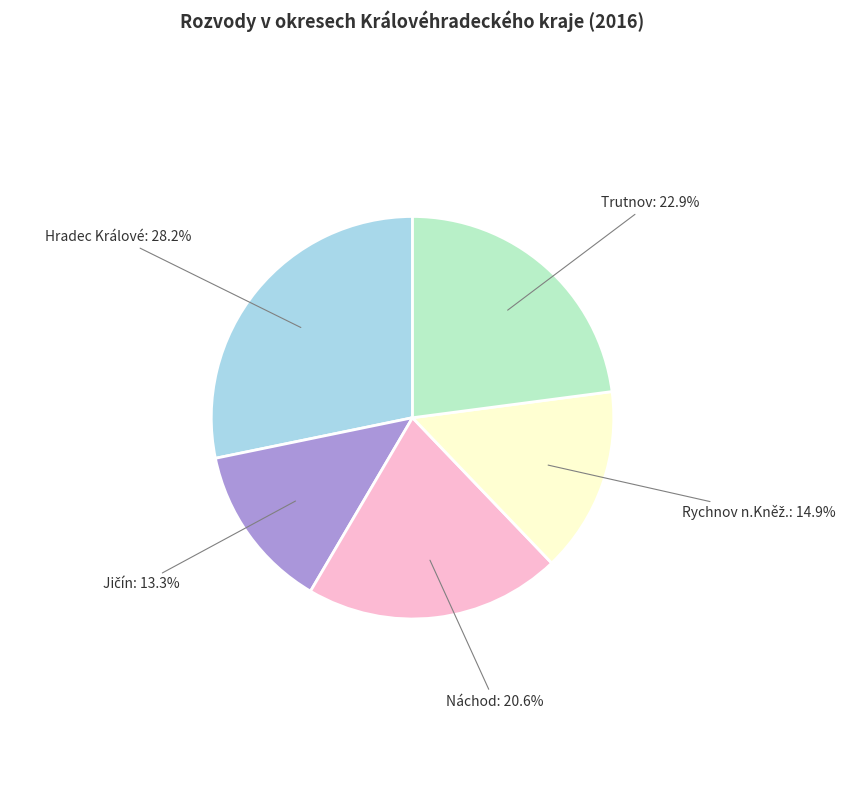

Approximately how many times larger is the value at Hradec Králové: 28.2% compared to Trutnov: 22.9%?

1.2